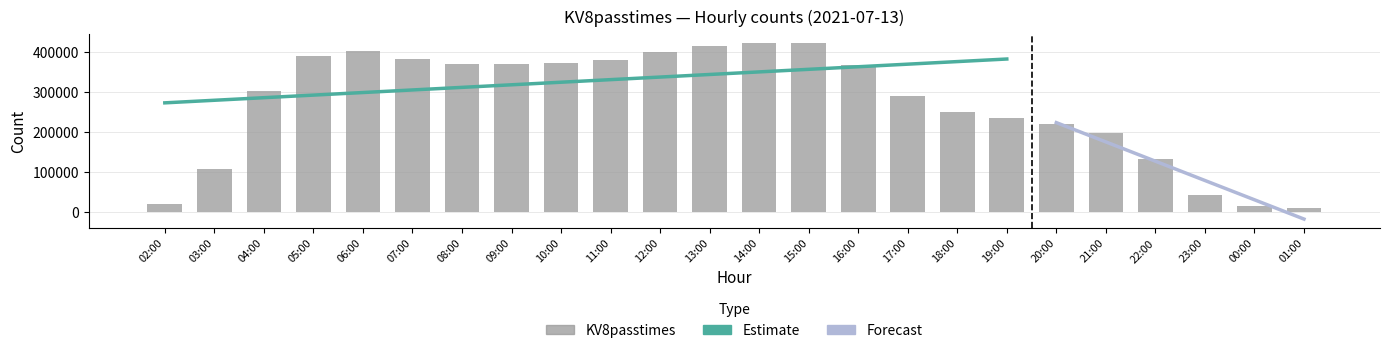

What is the sum of the values at 06:00 and 07:00?

785545